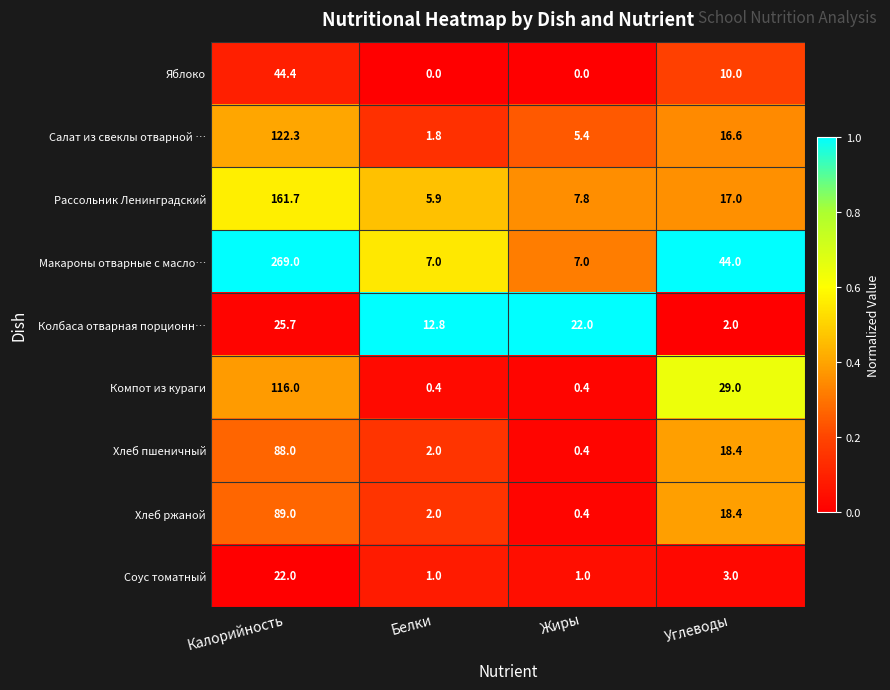

Is it true that Соус томатный equals 1.3 at Углеводы?

False